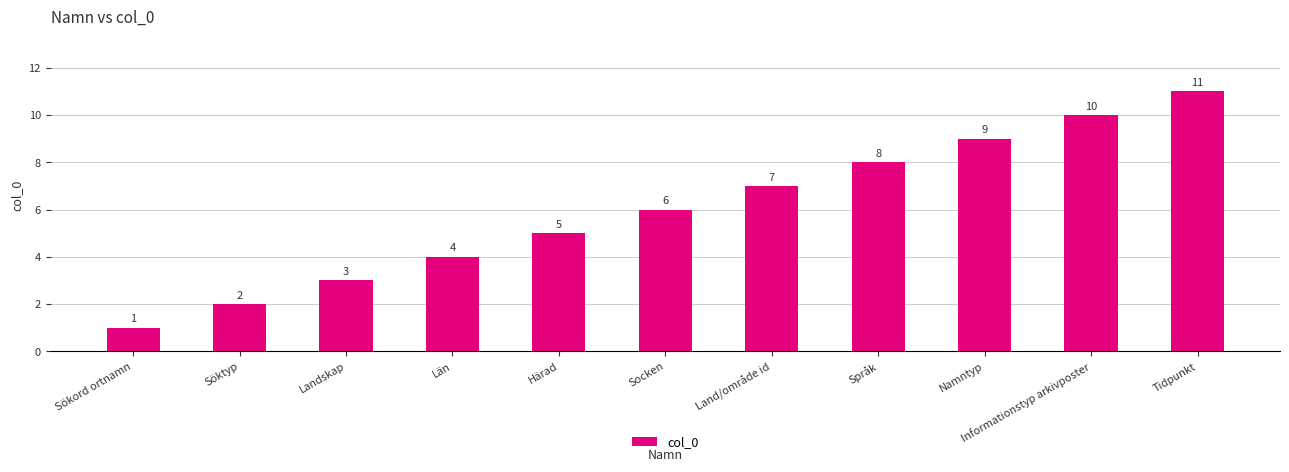

List the labels in order of value, largest first.

Tidpunkt, Informationstyp arkivposter, Namntyp, Språk, Land/område id, Socken, Härad, Län, Landskap, Söktyp, Sökord ortnamn